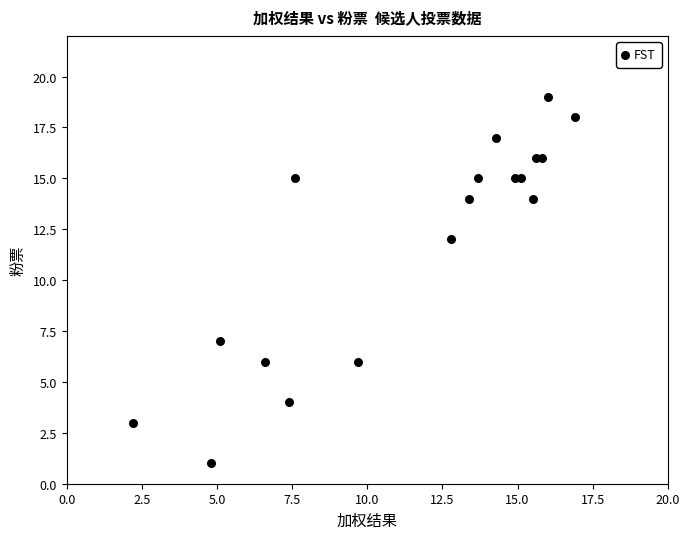

What Y value in the scatter plot is closest to 10?

12